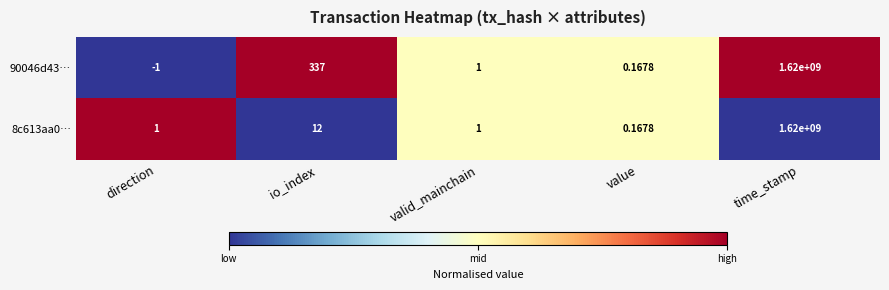

At which label does 90046d43… first exceed 1?

io_index